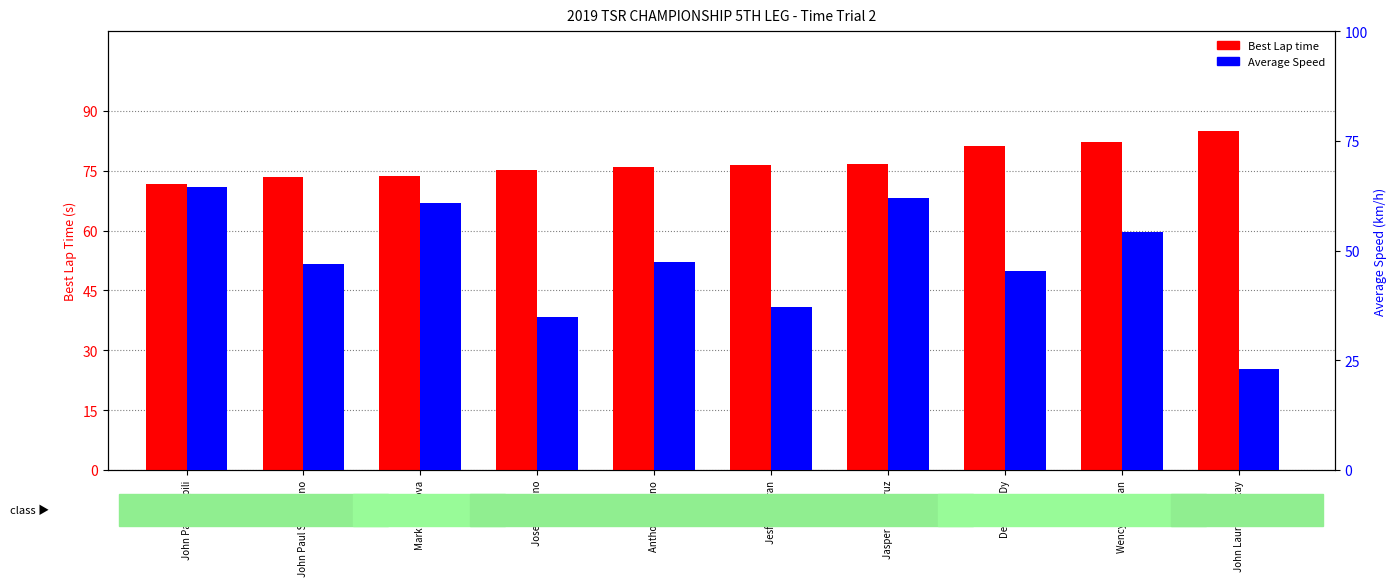

Is it true that Average Speed equals 64.5 at John Paulo Capili?

True